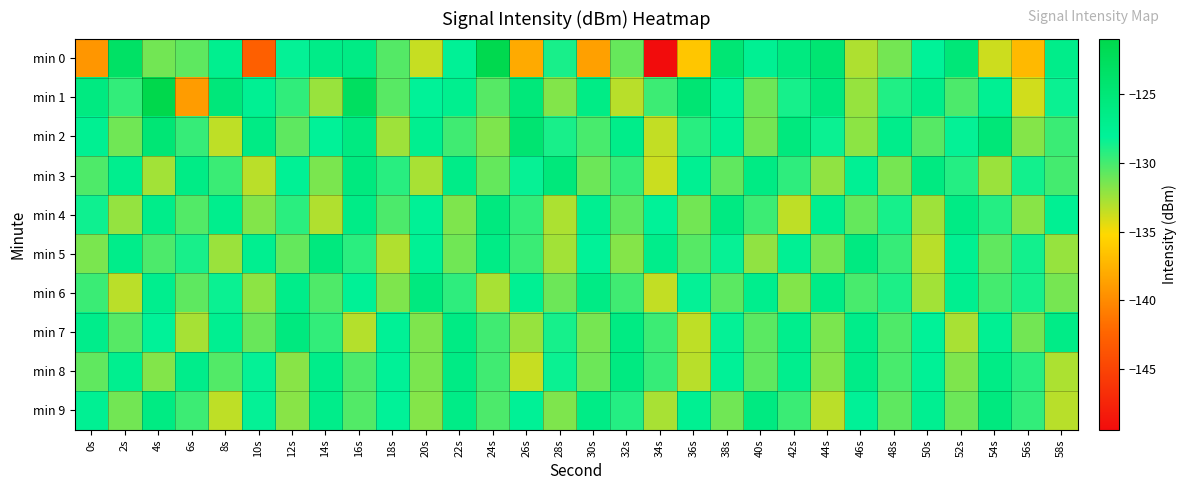

At which category is the sum across all series the highest?

16s